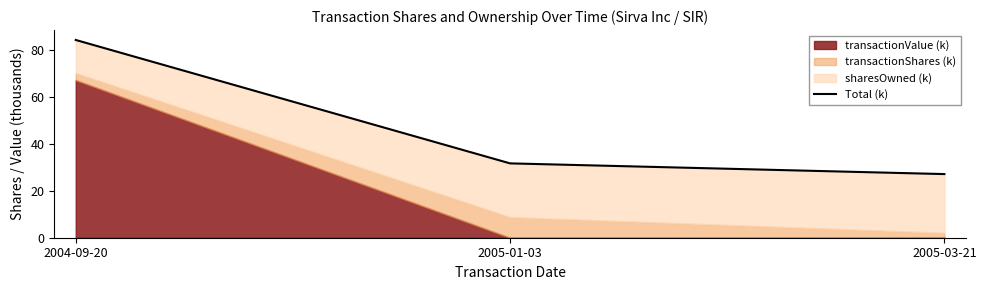

How many data points are less than 31?

1